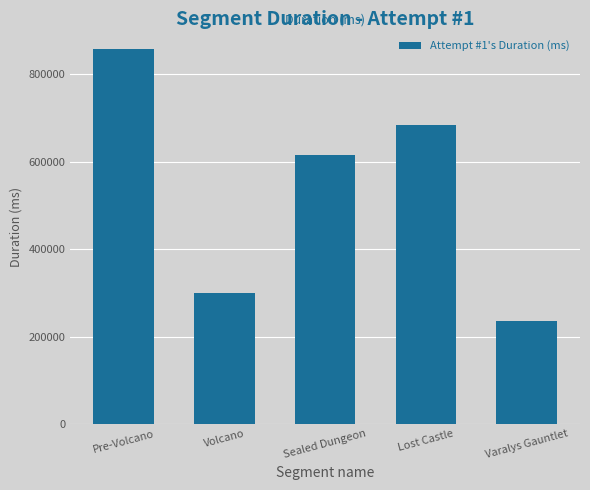

Which label corresponds to the smallest value in the chart?

Varalys Gauntlet